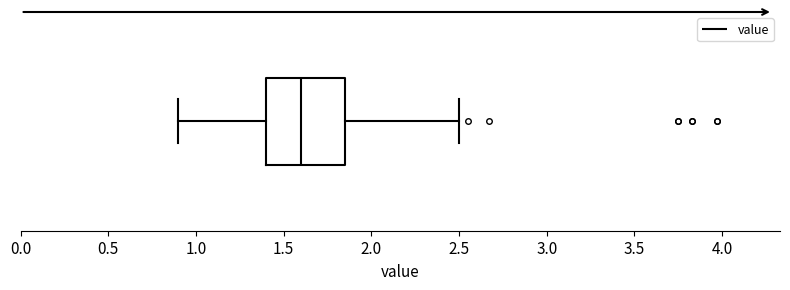

Where does the median line of the box sit on the x-axis? The values are not printed on the chart, so give them approximately, as read against the axis.

1.60